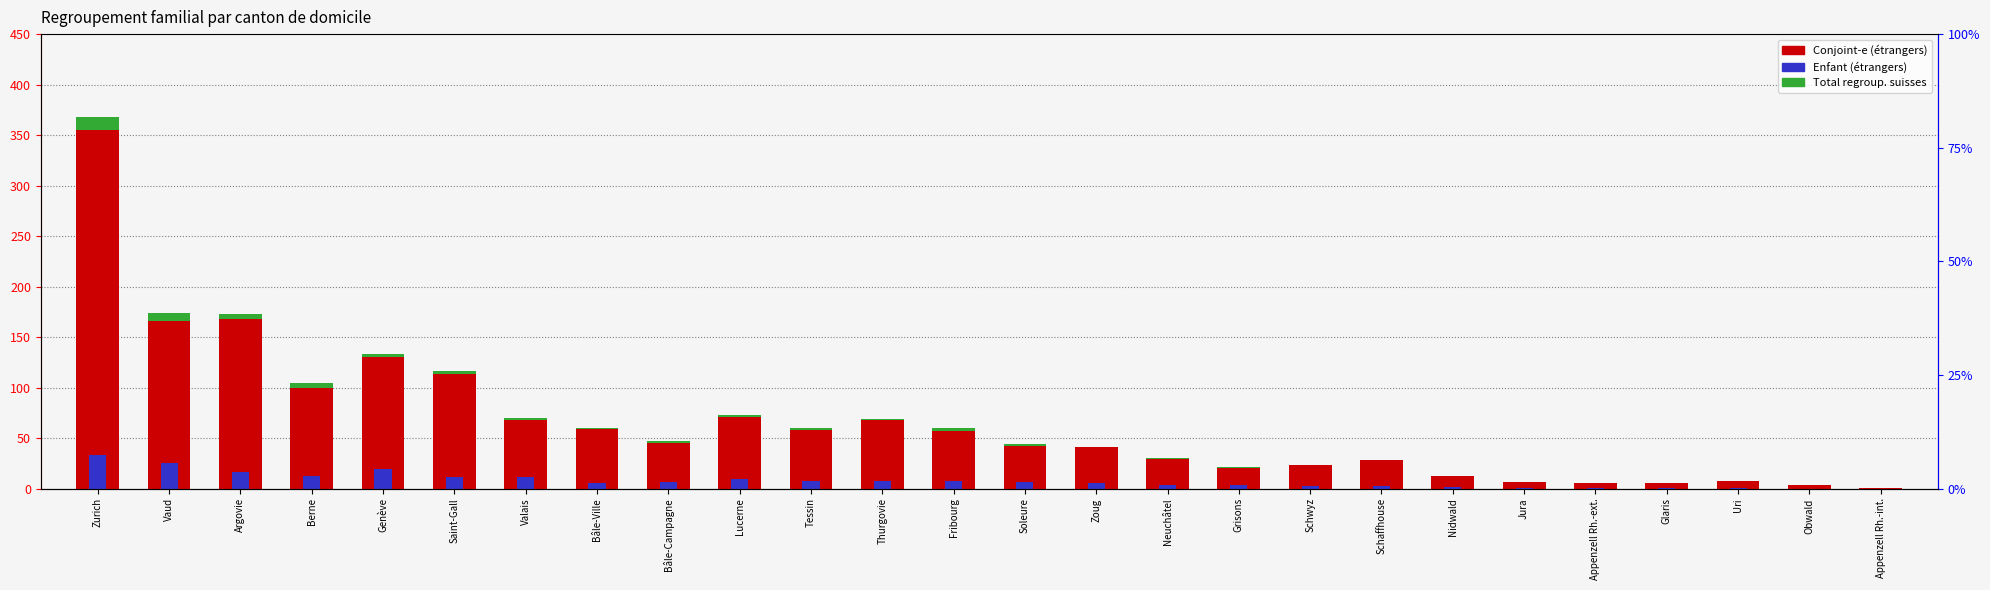

How many series are shown in this chart?

3